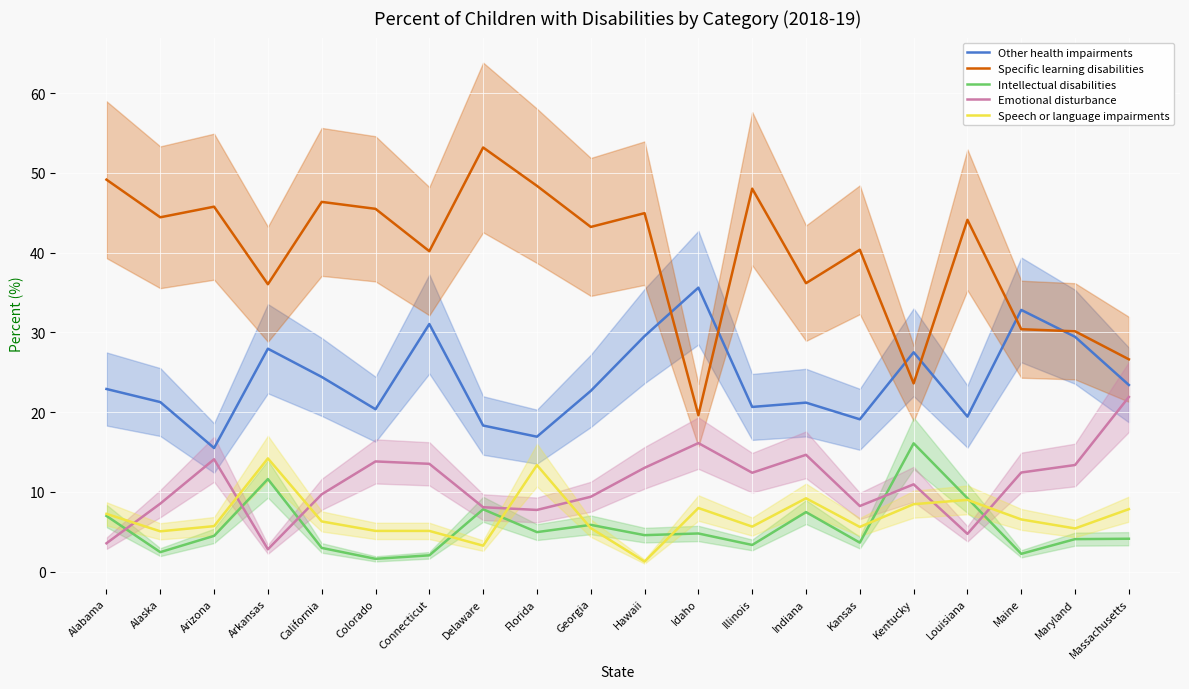

At how many categories does at least one series exceed 49?

2